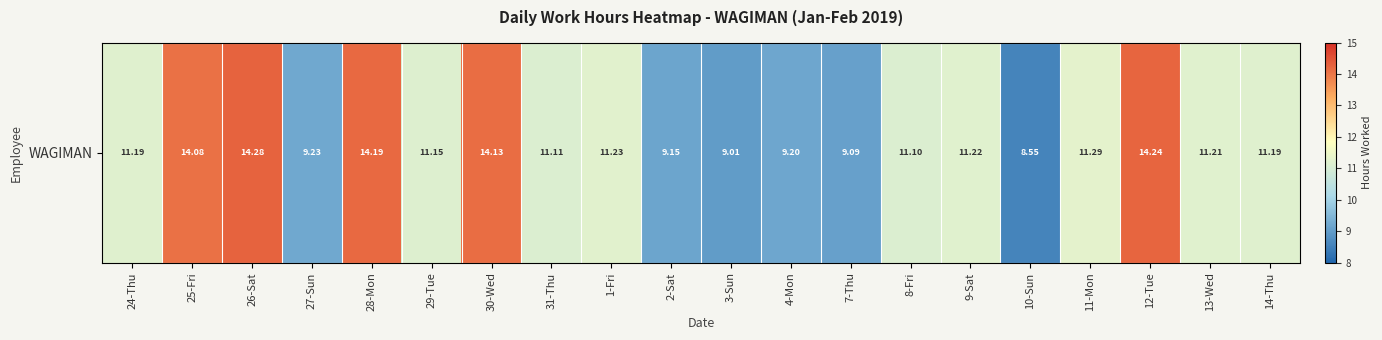

Rank the categories by value from highest to lowest.

26-Sat, 12-Tue, 28-Mon, 30-Wed, 25-Fri, 11-Mon, 1-Fri, 9-Sat, 13-Wed, 24-Thu, 14-Thu, 29-Tue, 31-Thu, 8-Fri, 27-Sun, 4-Mon, 2-Sat, 7-Thu, 3-Sun, 10-Sun